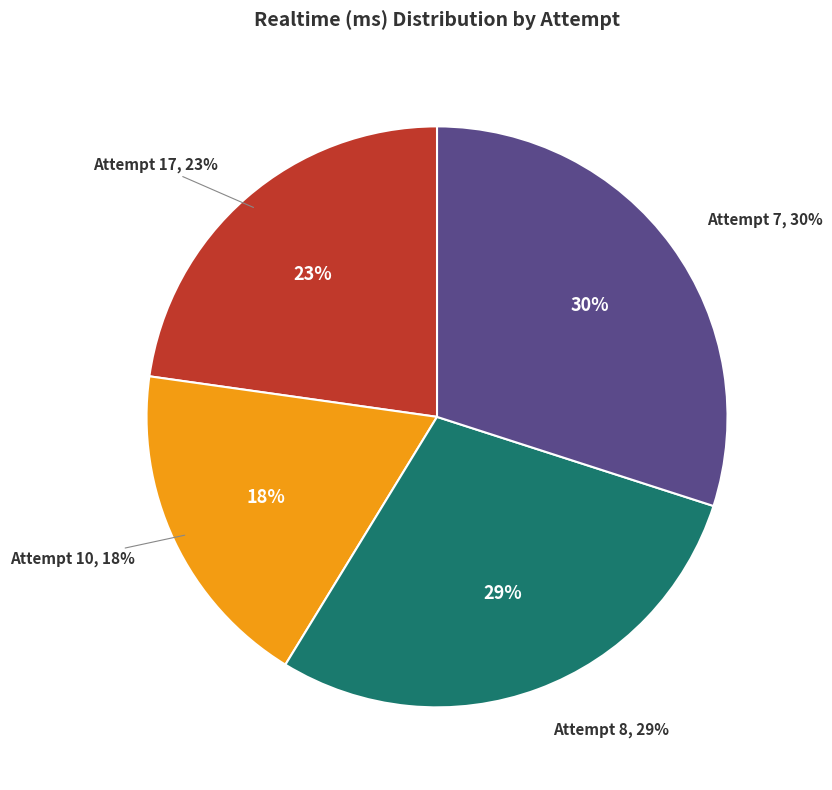

Combined, what portion of the pie is Attempt 17 and Attempt 7?

52.7%